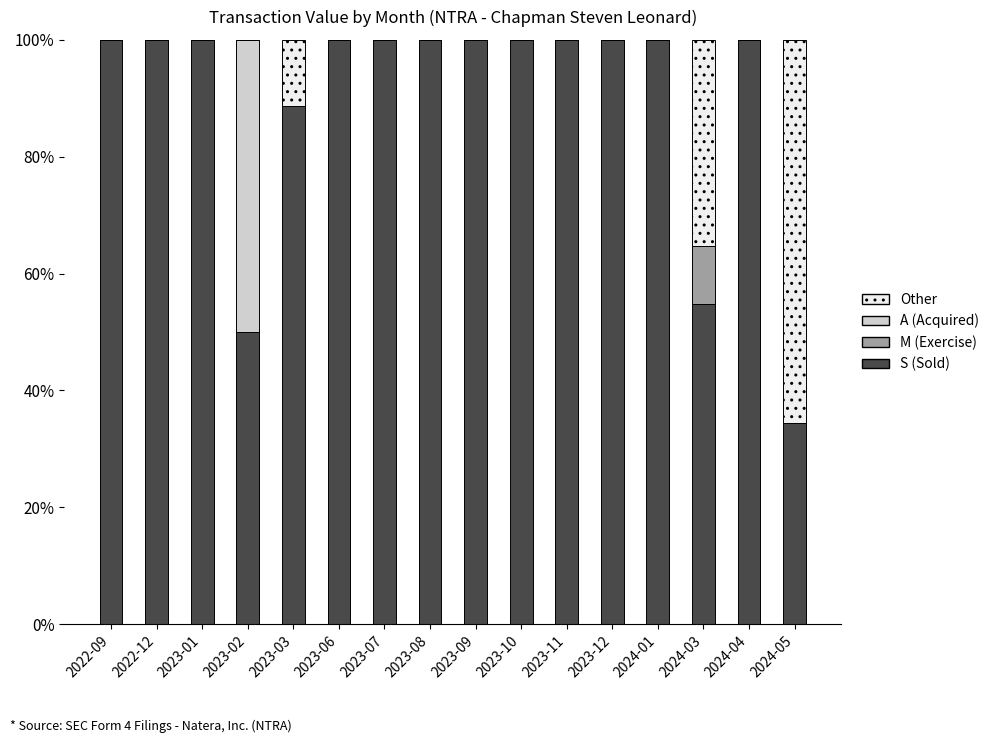

Are the bars horizontal?

No